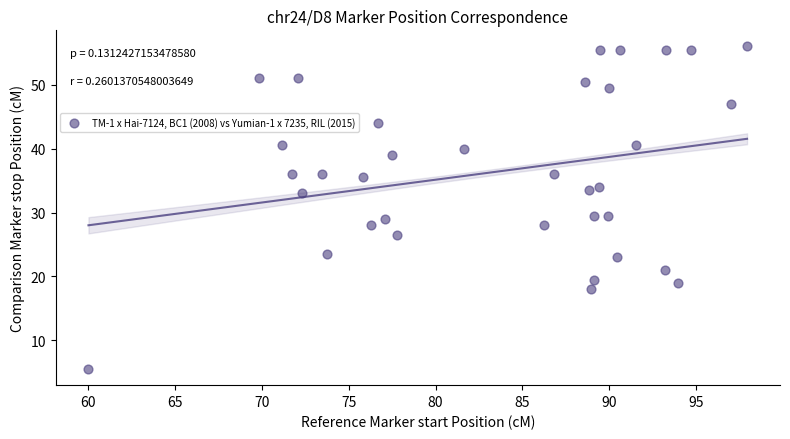

What is the range of X values (max minus min)?

37.9